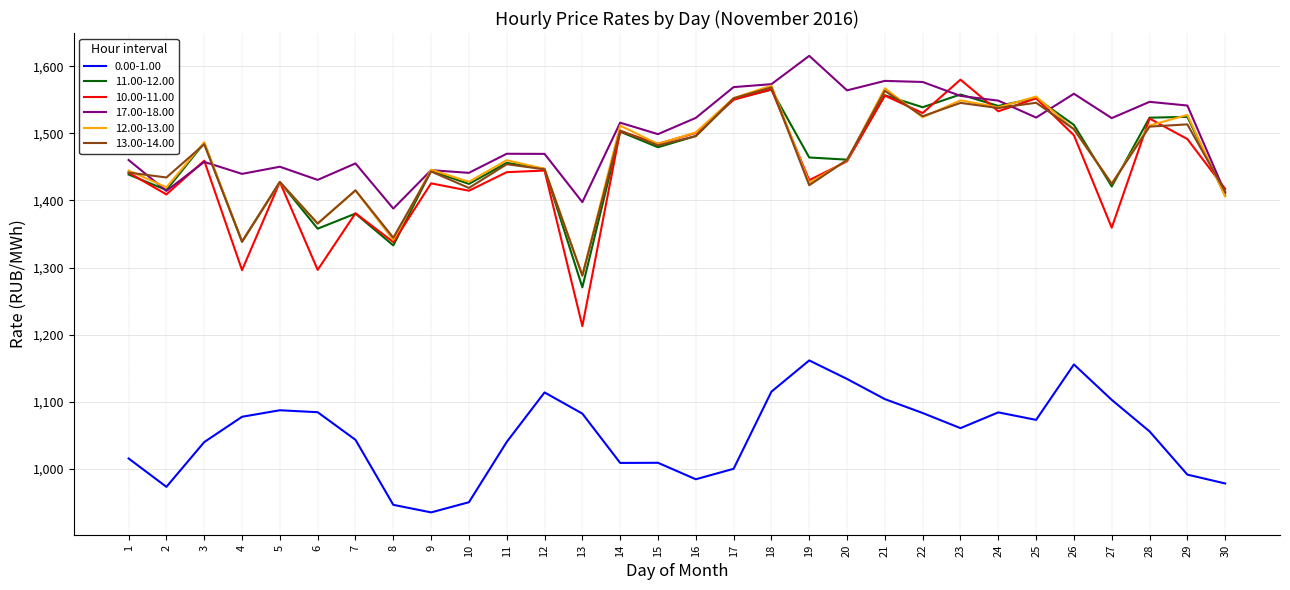

True or false: 10.00-11.00 and 0.00-1.00 cross at least once.

False